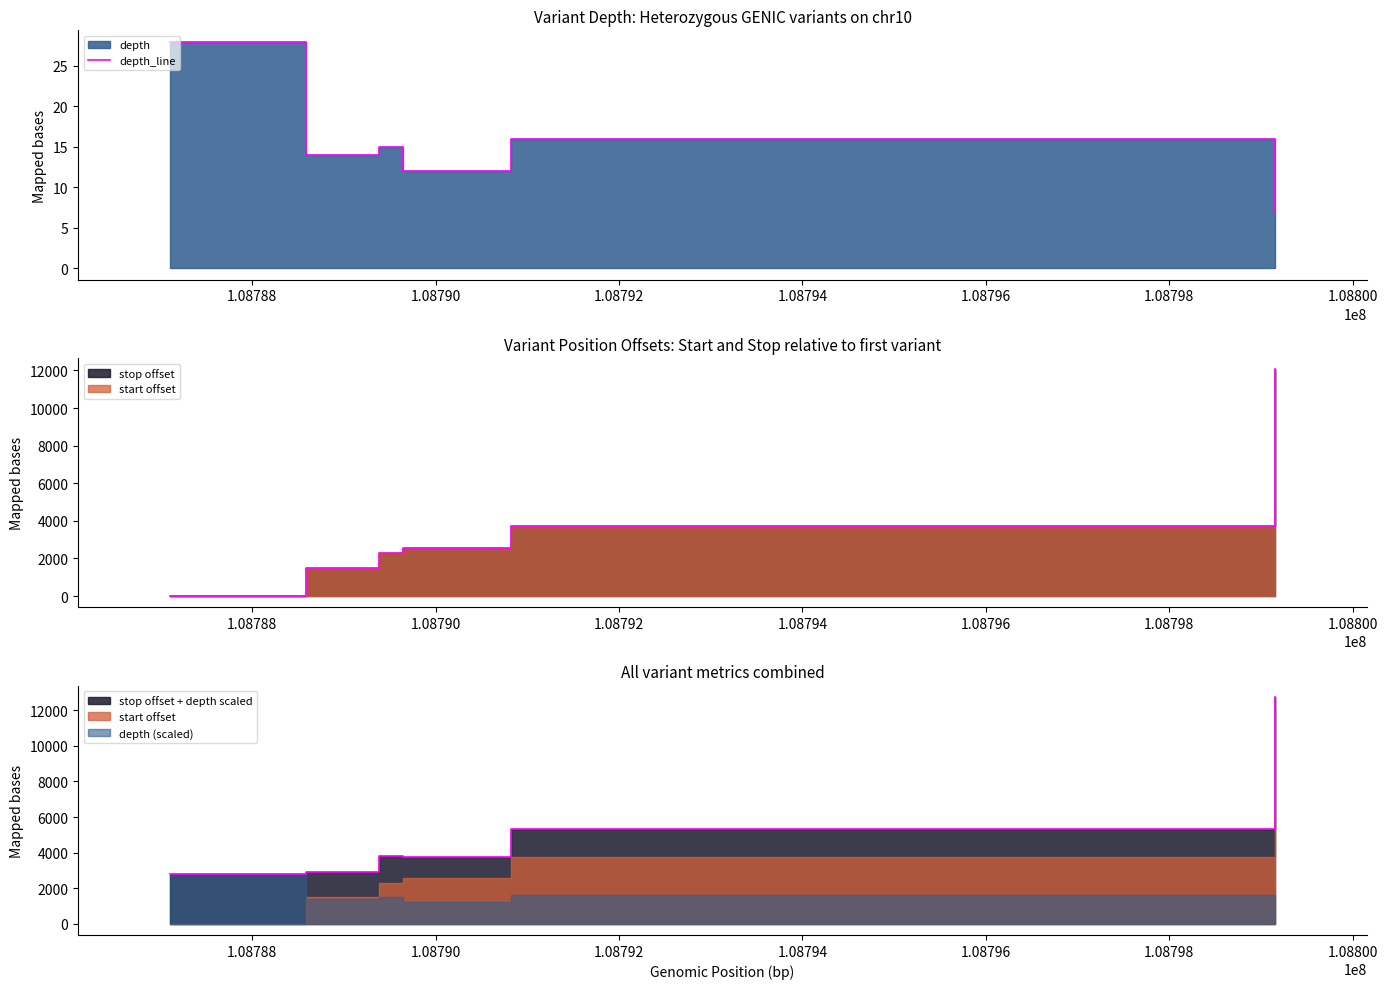

What is the difference between the maximum and minimum values?

21